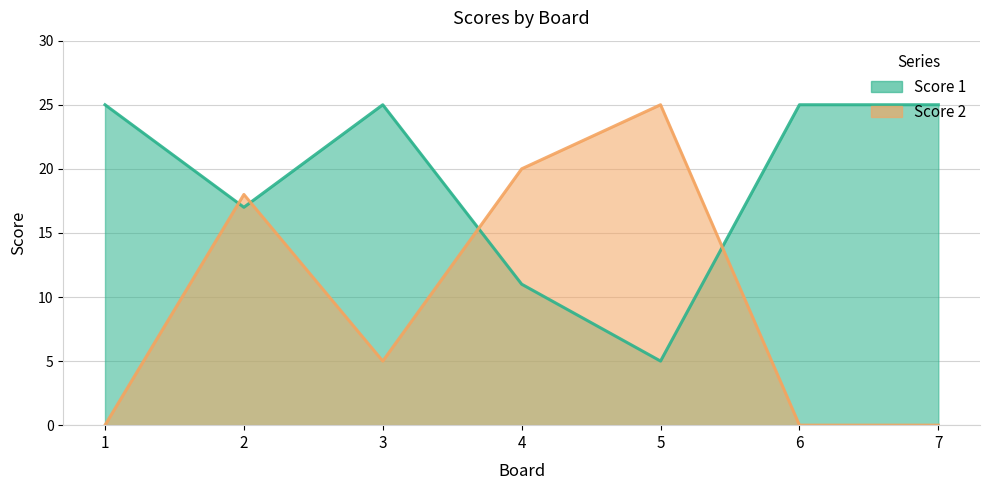

What are all the series names shown in the legend?

Score 1, Score 2